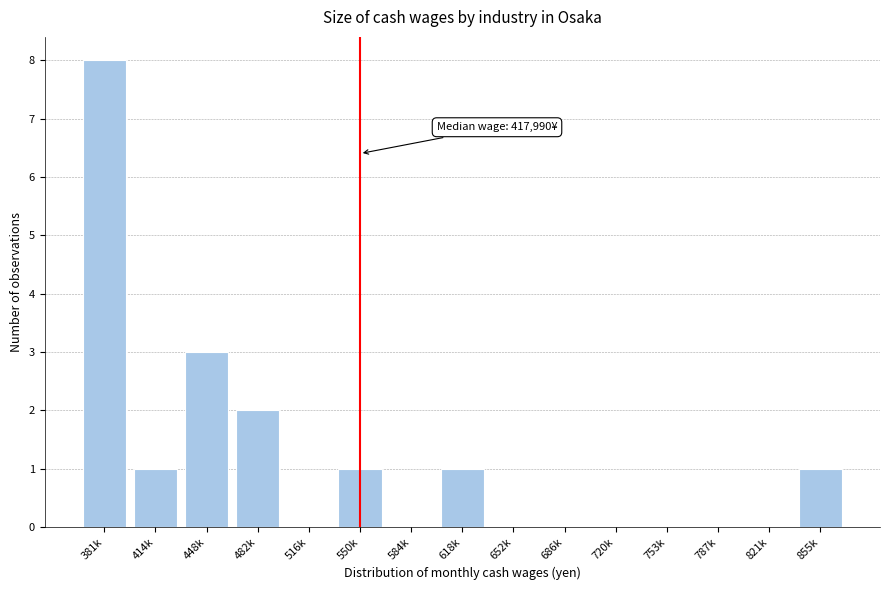

Reading left to right, what are all the values shown in this chart?

381k=8	414k=1	448k=3	482k=2	516k=0	550k=1	584k=0	618k=1	652k=0	686k=0	720k=0	753k=0	787k=0	821k=0	855k=1